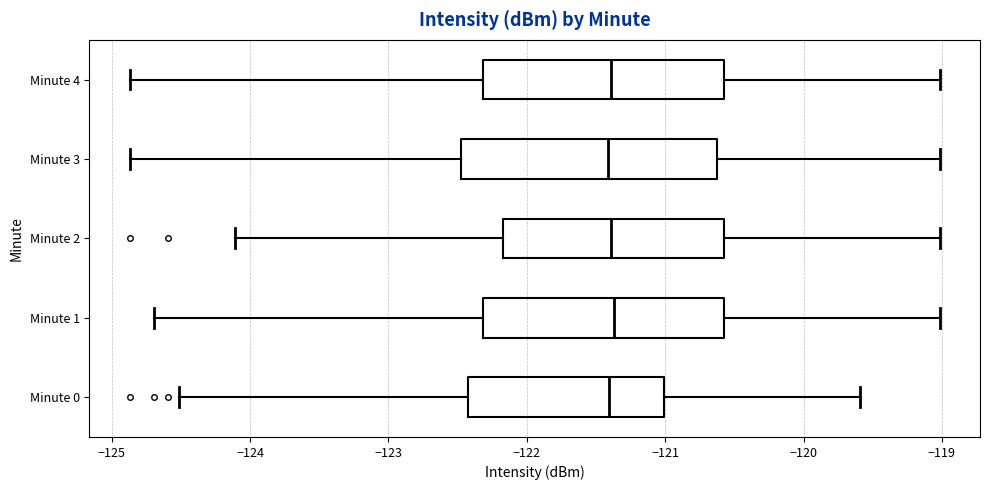

Where does the median line of the box for Minute 0 sit on the x-axis? The values are not printed on the chart, so give them approximately, as read against the axis.

-121.4